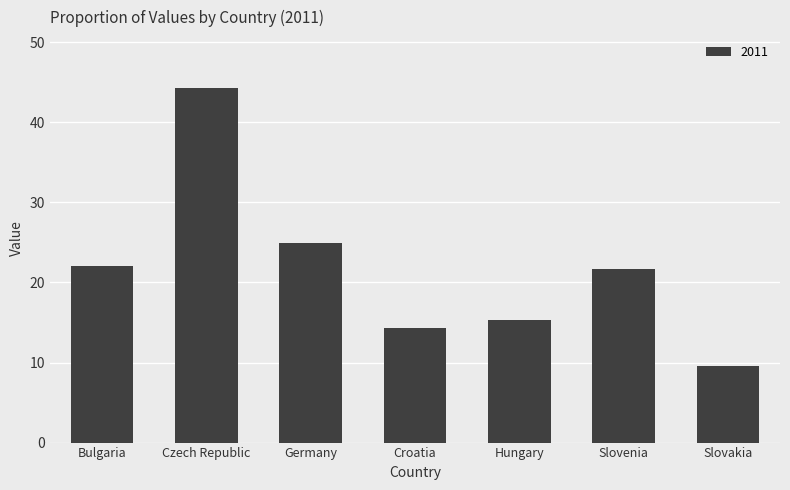

Are the bars horizontal?

No